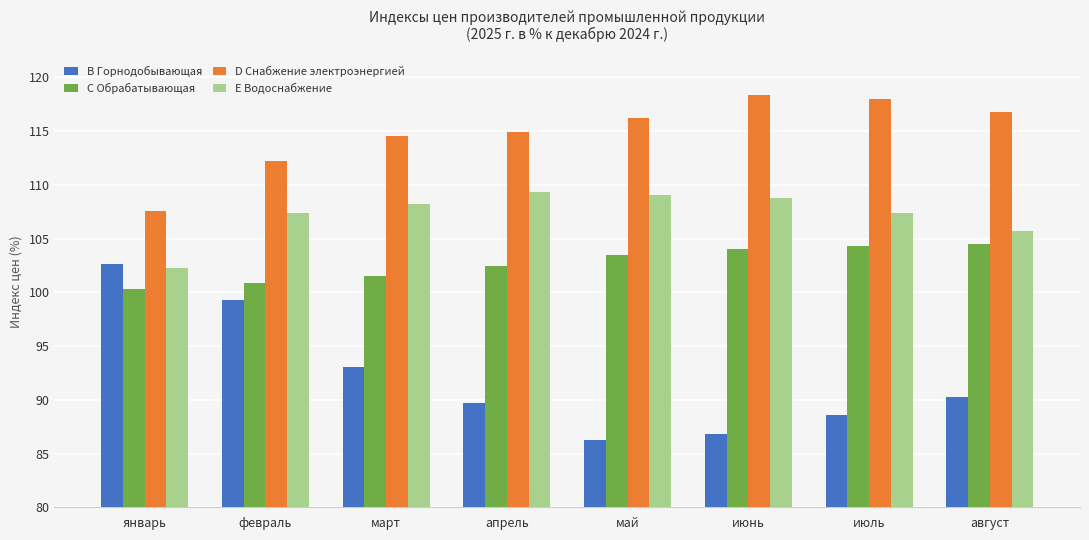

The value of D Снабжение электроэнергией at февраль is 30.3. True or false?

False